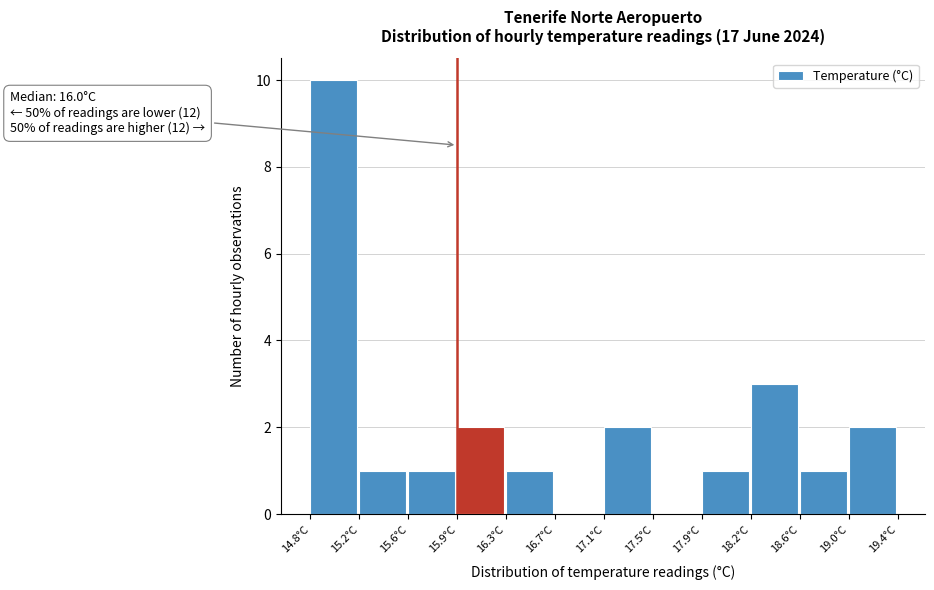

Which range on the x-axis has the tallest bar?

14.80 to 15.20